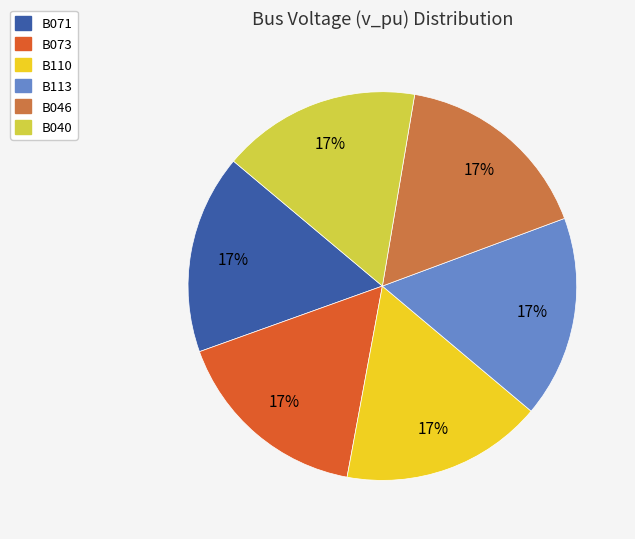

Approximately how many times larger is the value at B071 compared to B046?

1.0